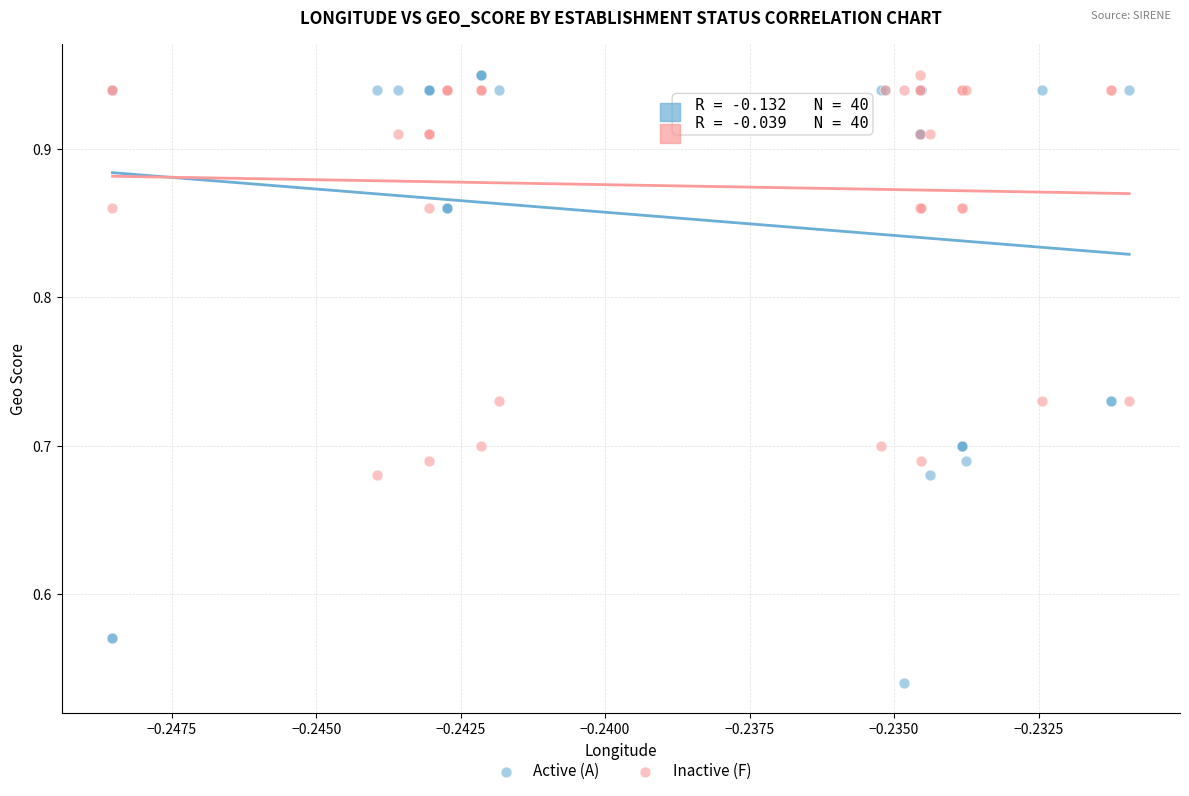

Which series has the largest Y range (max minus min)?

Active (A)